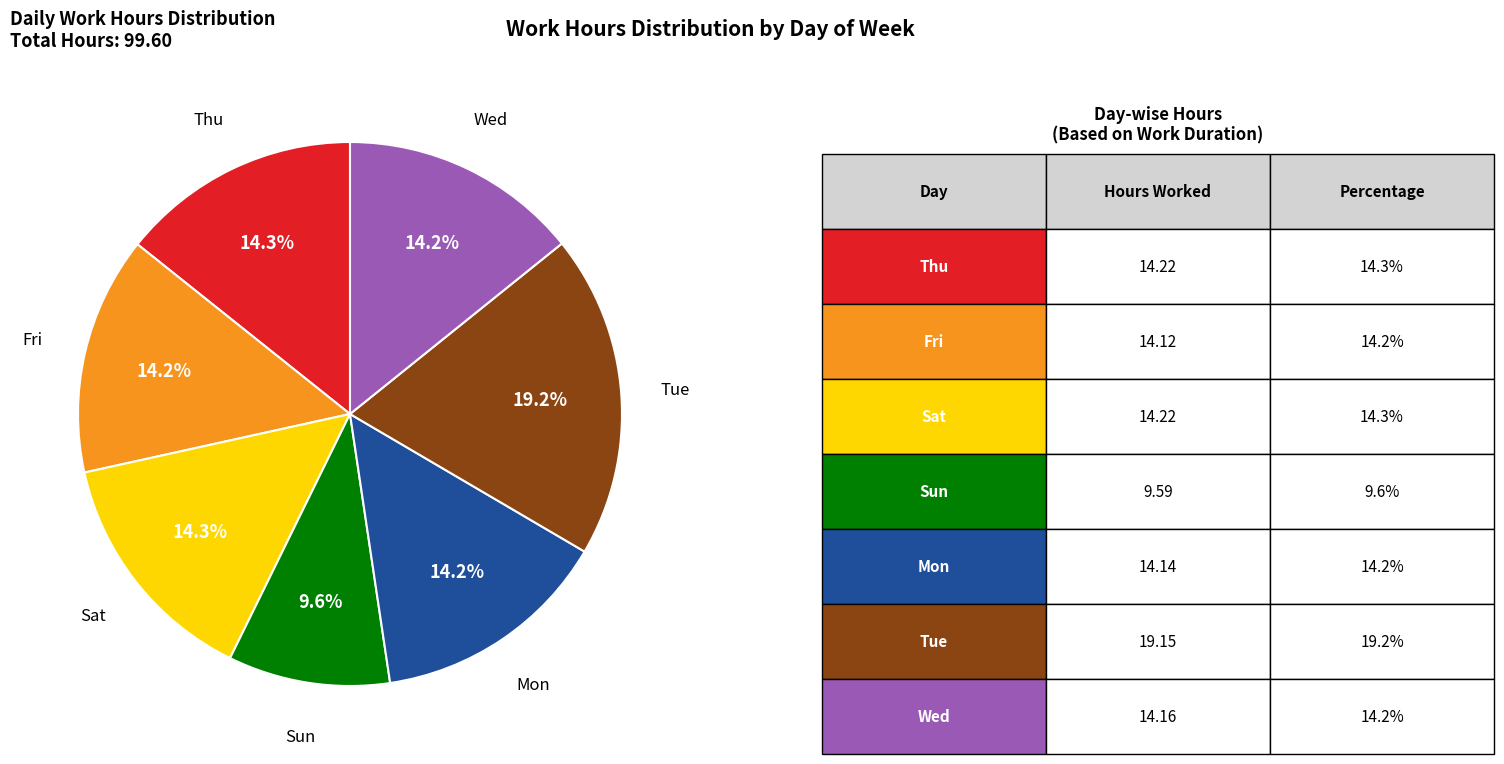

How many segments does this pie chart have?

7